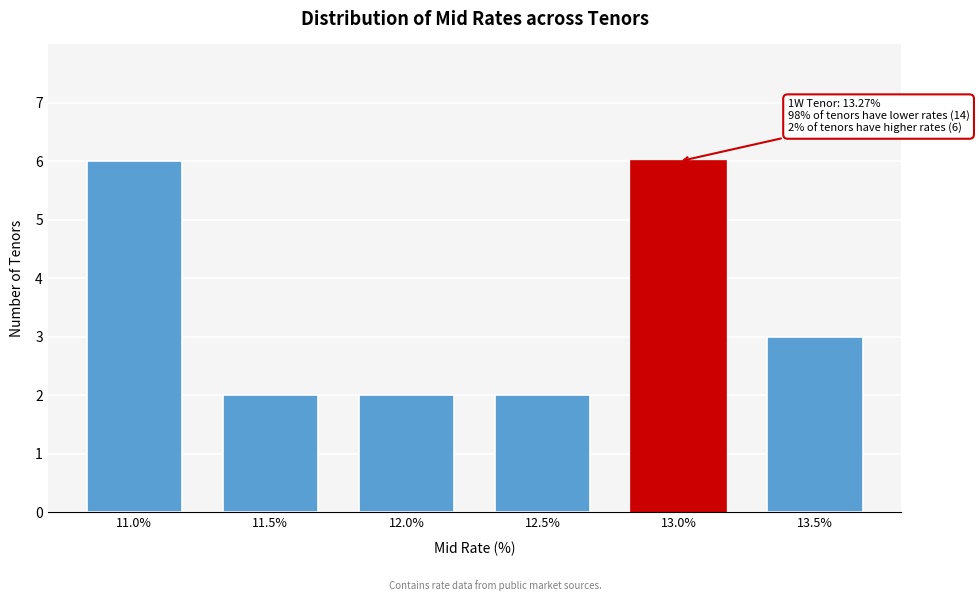

Reading left to right, what are all the values shown in this chart?

11.0%=6	11.5%=2	12.0%=2	12.5%=2	13.0%=6	13.5%=3